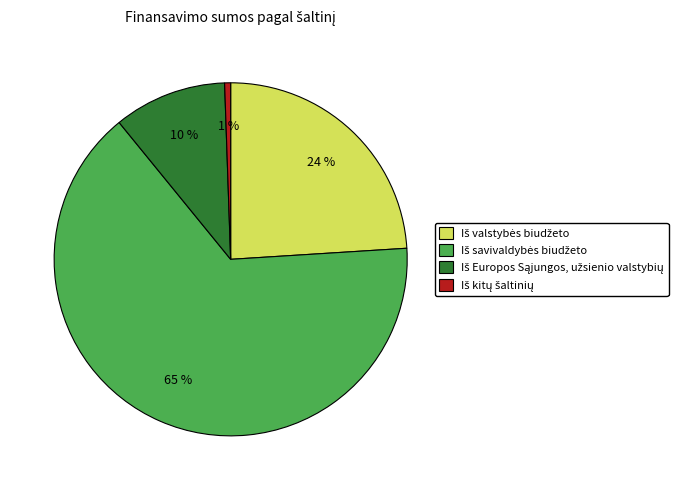

To the nearest percent, what is the average slice percentage?

25%